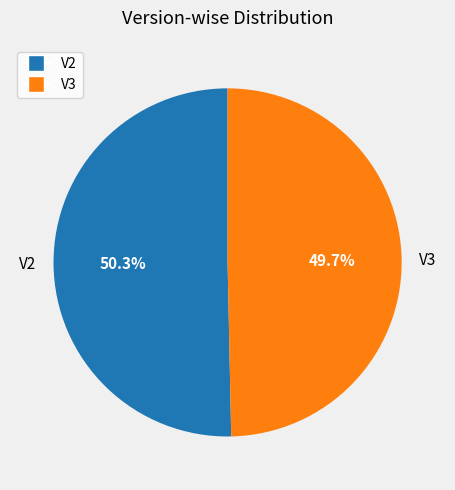

To the nearest percent, what percentage of the pie is V3?

50%